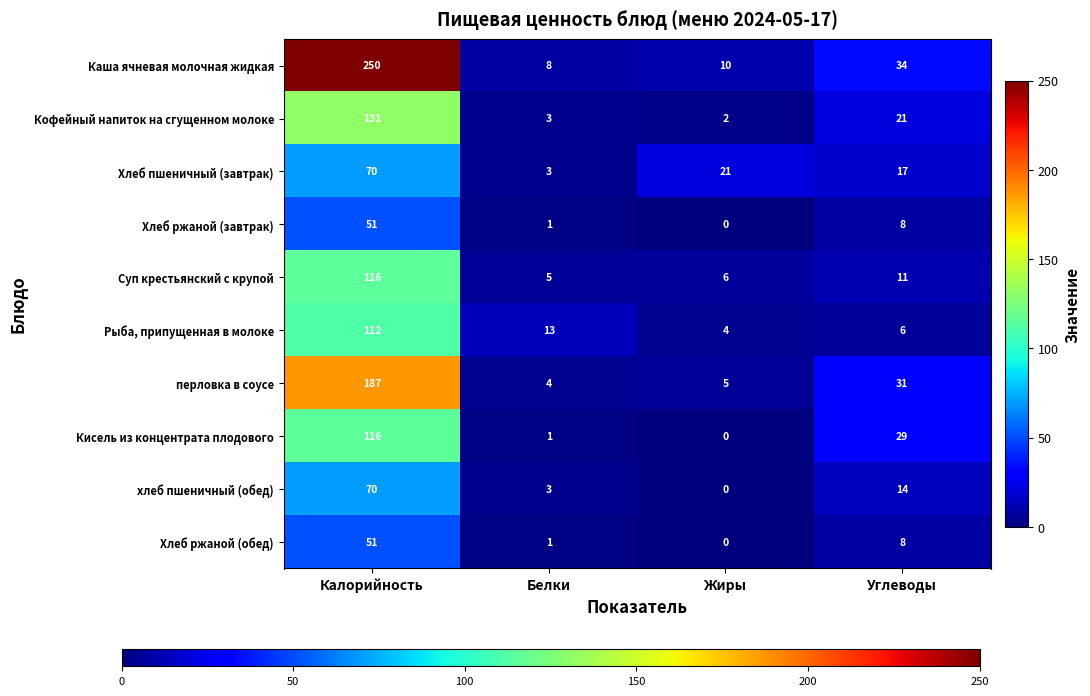

Read the Кофейный напиток на сгущенном молоке value at Калорийность.

131